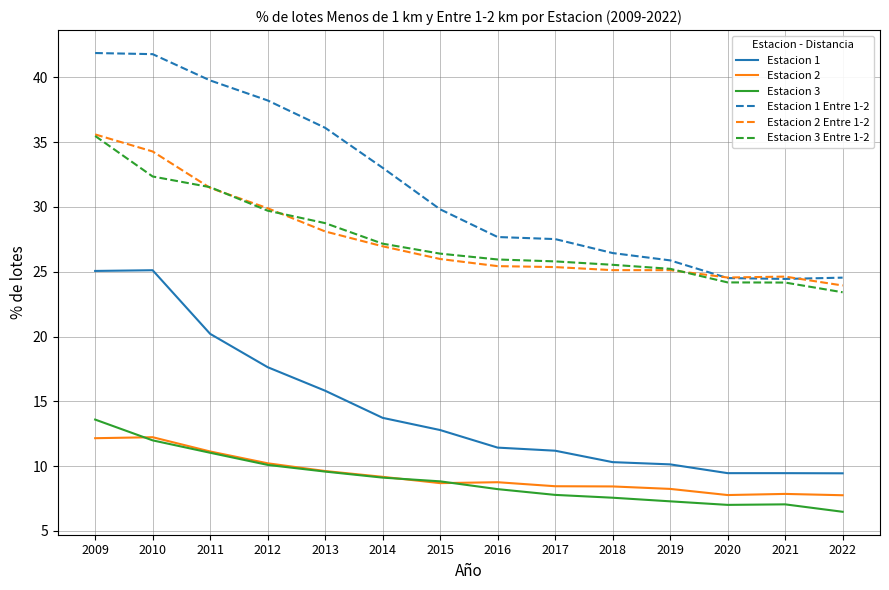

In Estacion 3, how many points are higher than both neighbors (excluding endpoints)?

1